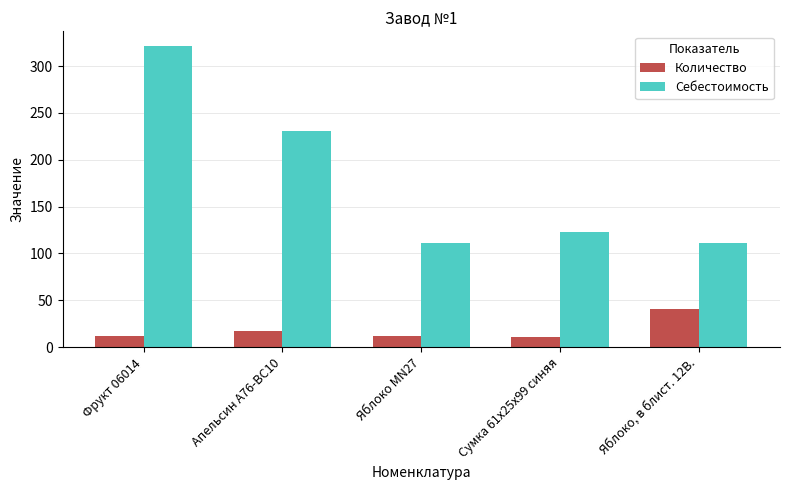

What is the average value of the Себестоимость series?

179